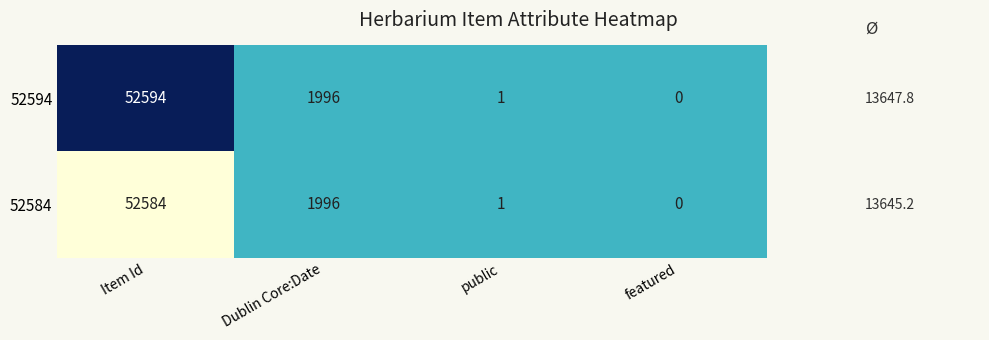

Rank the series by their average value, from lowest to highest.

52584, 52594